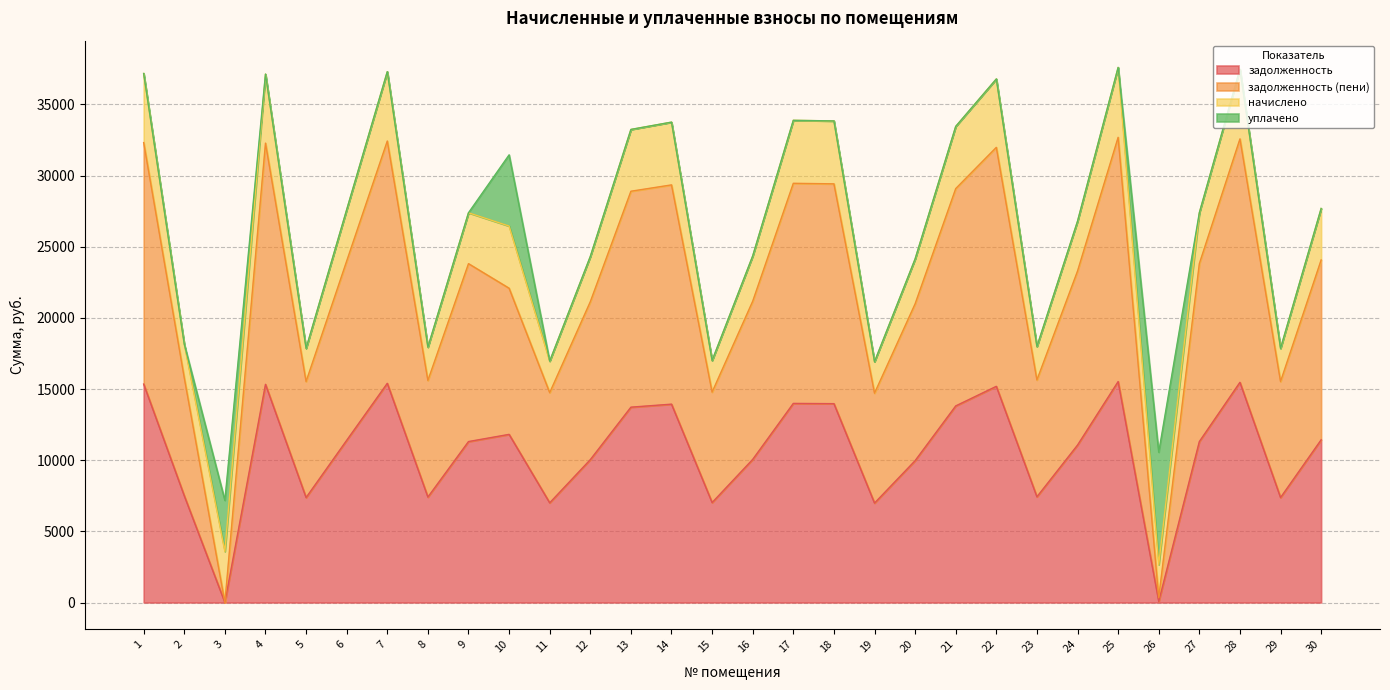

What is the total value across all series at 5?

17857.0